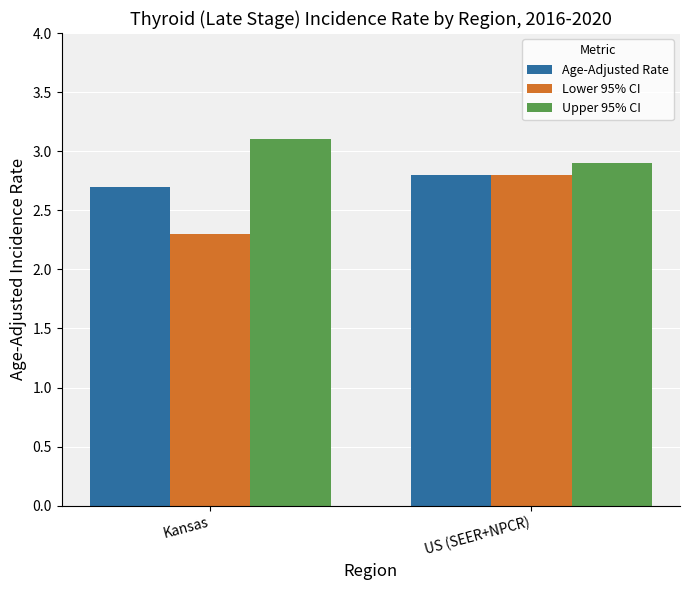

Which series has the largest total across all categories?

Upper 95% CI